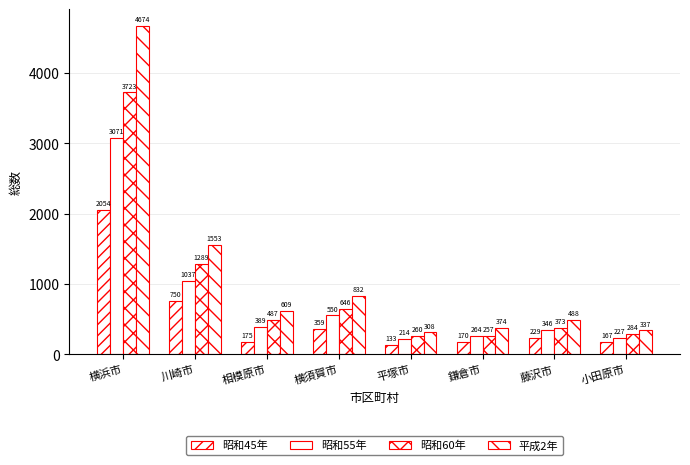

What is the spread (max minus min) of values at 小田原市?

170